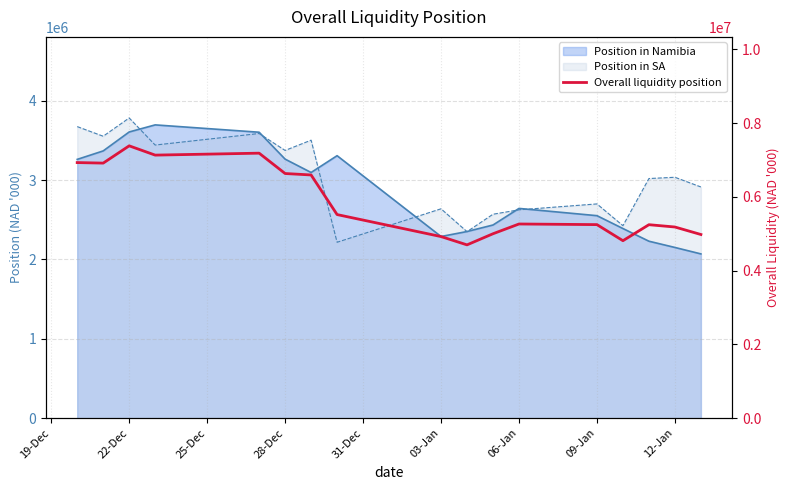

At which label does the data first exceed 5266902?

19-Dec